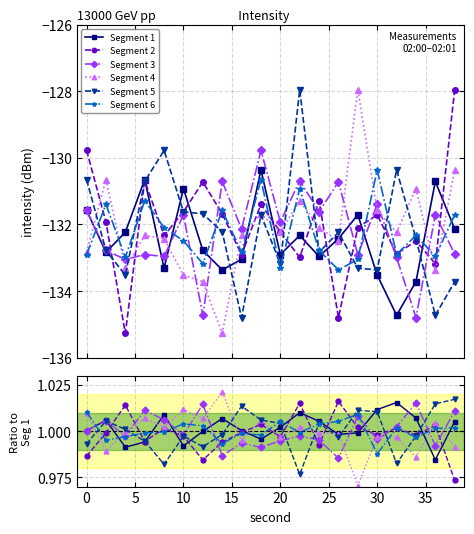

True or false: Segment 4 has a value of 1.7 at 18.

False